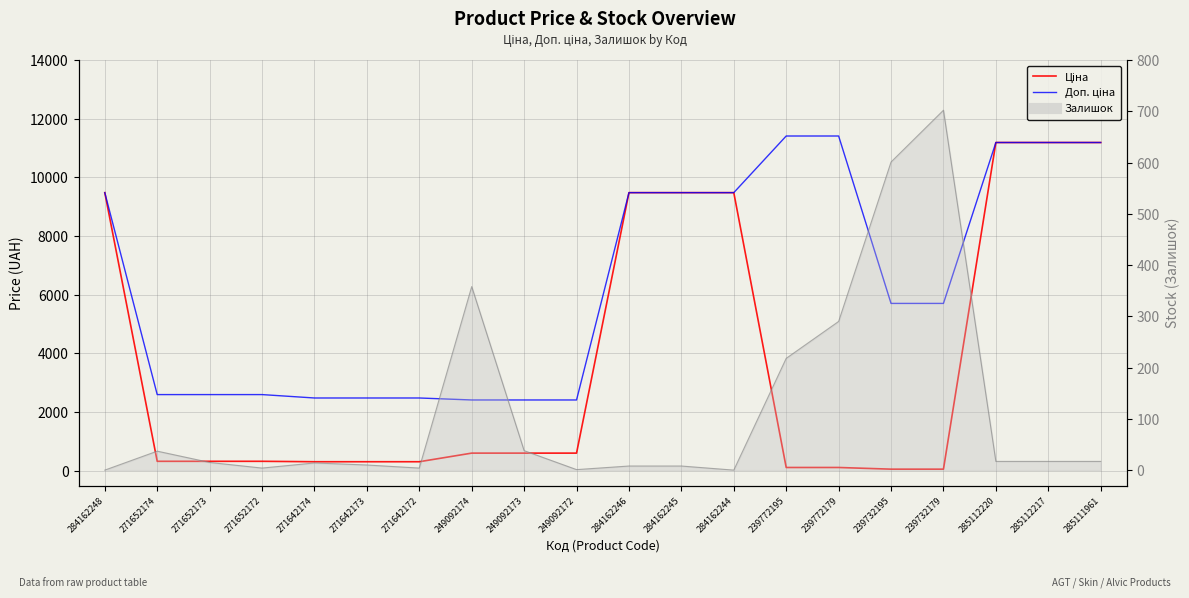

Reading left to right, list all the values displayed in this chart.

Ціна: 284162248=9480.1	271652174=324.8	271652173=324.8	271652172=324.8	271642174=310.3	271642173=310.3	271642172=310.3	249092174=603.7	249092173=603.7	249092172=603.7	284162246=9480.1	284162245=9480.1	284162244=9480.1	239772195=114.1	239772179=114.1	239732195=57.0	239732179=57.0	285112220=11188.2	285112217=11188.2	285111961=11188.2
Доп. ціна: 284162248=9480.1	271652174=2598.3	271652173=2598.3	271652172=2598.3	271642174=2482.4	271642173=2482.4	271642172=2482.4	249092174=2414.8	249092173=2414.8	249092172=2414.8	284162246=9480.1	284162245=9480.1	284162244=9480.1	239772195=11410.0	239772179=11410.0	239732195=5705.0	239732179=5705.0	285112220=11188.2	285112217=11188.2	285111961=11188.2
Залишок: 284162248=0.0	271652174=37.0	271652173=15.0	271652172=4.0	271642174=14.0	271642173=10.0	271642172=4.0	249092174=358.0	249092173=38.0	249092172=1.0	284162246=8.0	284162245=8.0	284162244=0.0	239772195=218.0	239772179=290.0	239732195=601.0	239732179=702.0	285112220=17.0	285112217=17.0	285111961=17.0